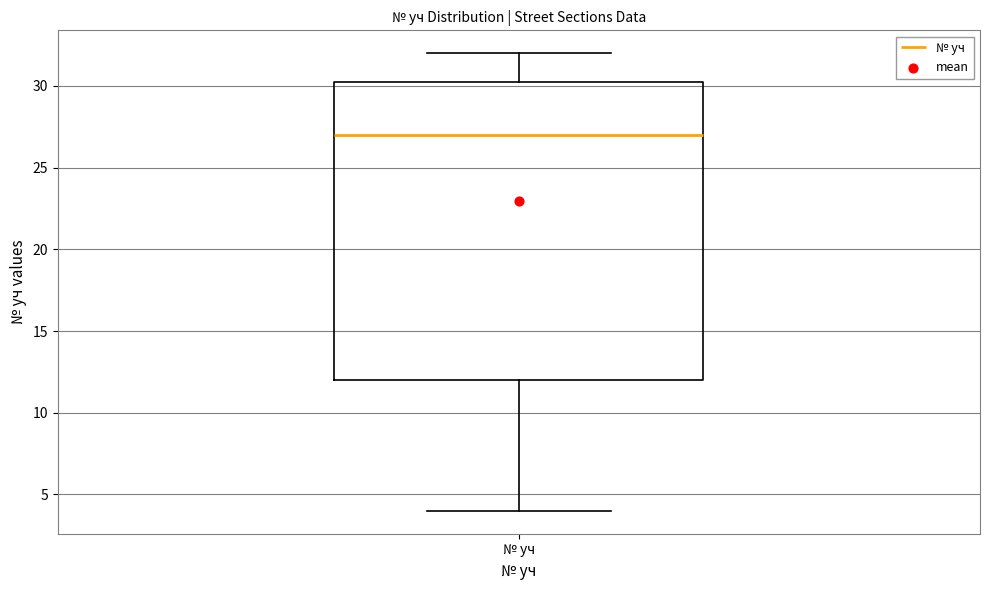

Read this box plot against the y-axis: the position of the median line, the range covered by the box, and the ends of both whiskers. The values are not printed on the chart, so give them approximately, as read against the axis.

median 27.0, box 12.0 to 30.5, whiskers 4.0 to 32.0